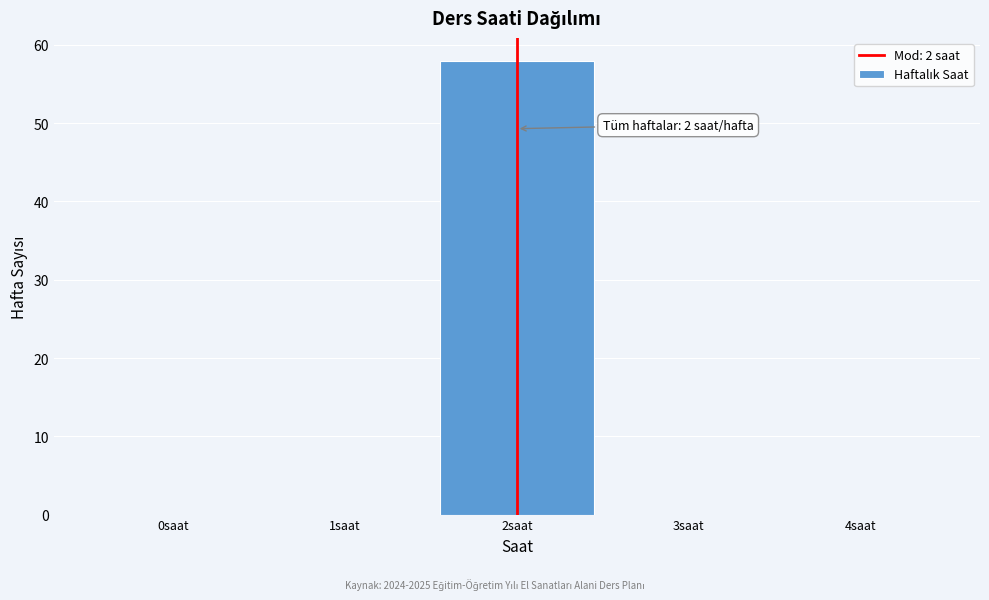

Reading right to left, what are all the values shown in this chart?

4saat=0	3saat=0	2saat=58	1saat=0	0saat=0